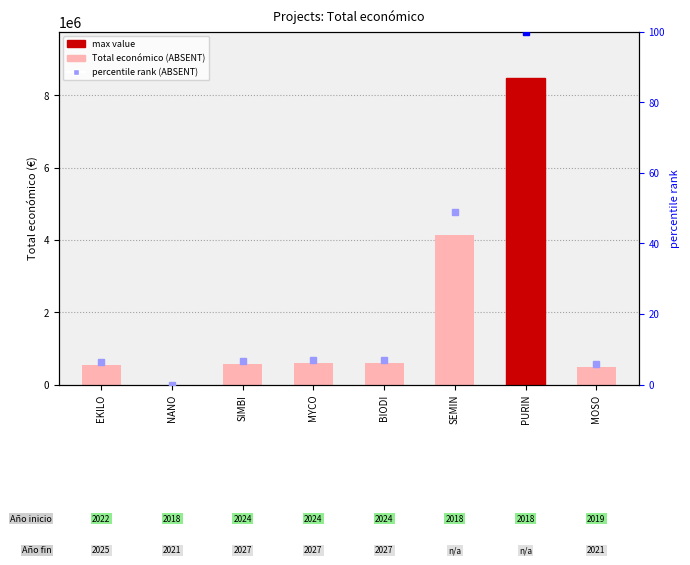

Reading right to left, transcribe all the data shown in this chart.

497232.0	8484999.0	4139393.0	599927.0	602295.4	579152.0	0.0	533449.0